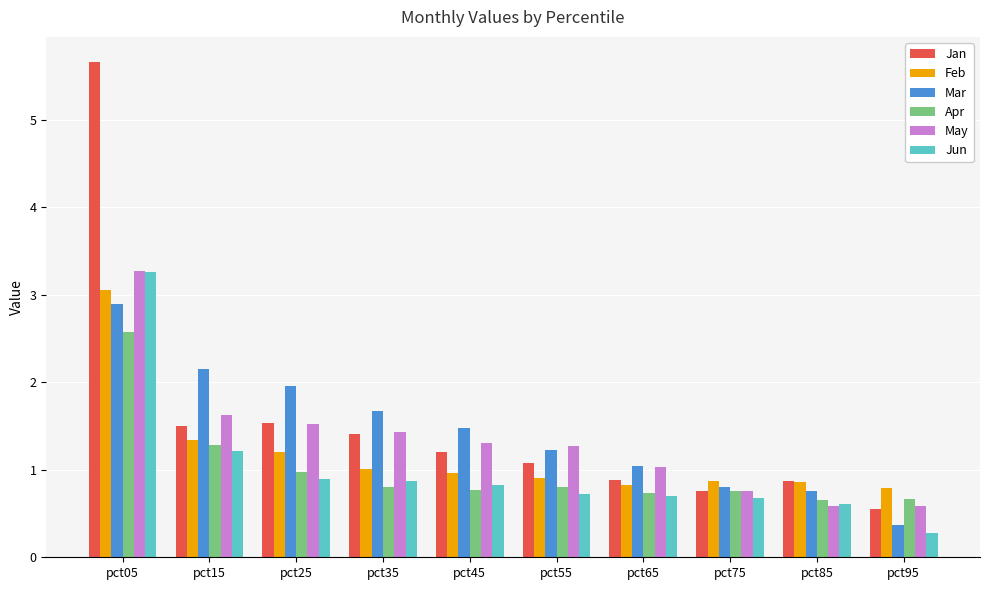

Which category has the highest value in the Mar series?

pct05